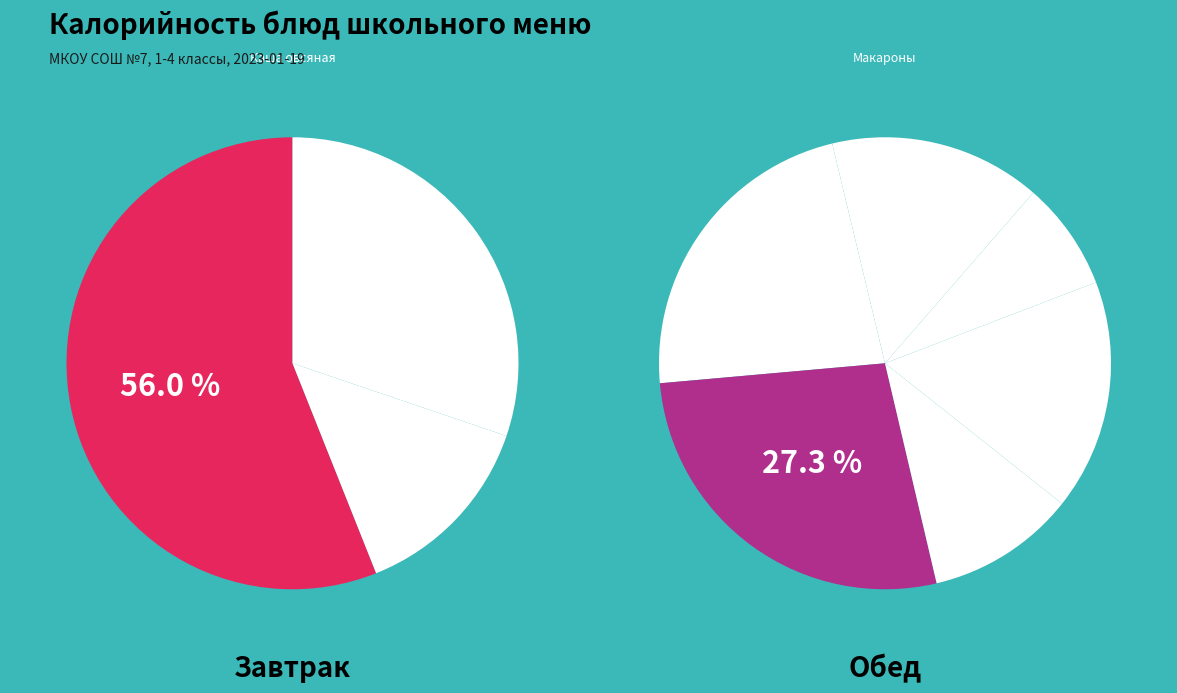

Is it true that Компот is 22% of the pie?

False